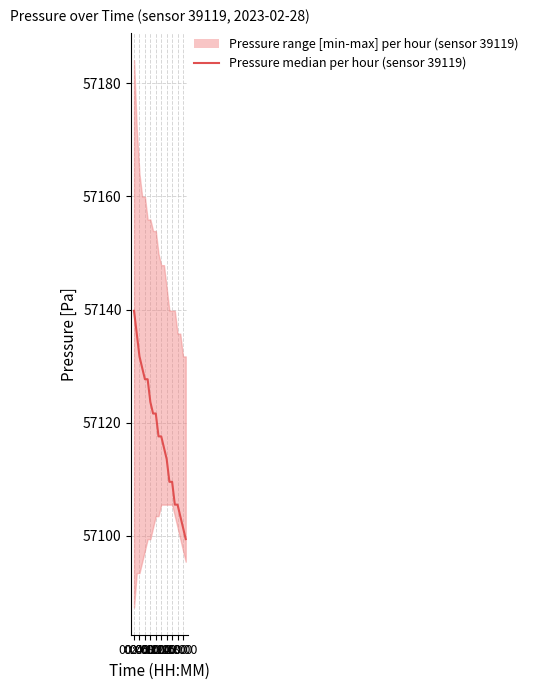

At which label does the data first exceed 57117?

00:00